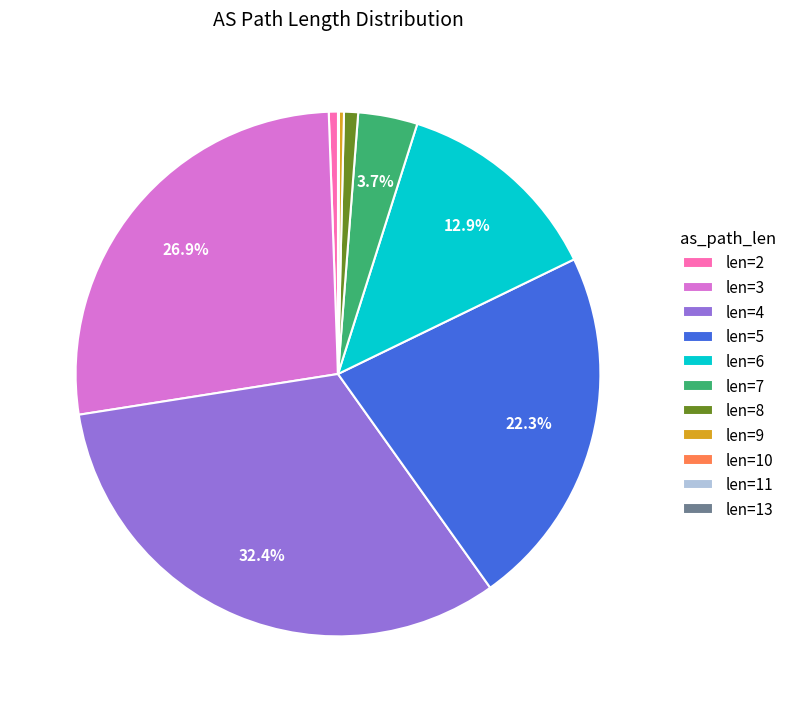

Is there any slice that represents more than half of the pie?

No